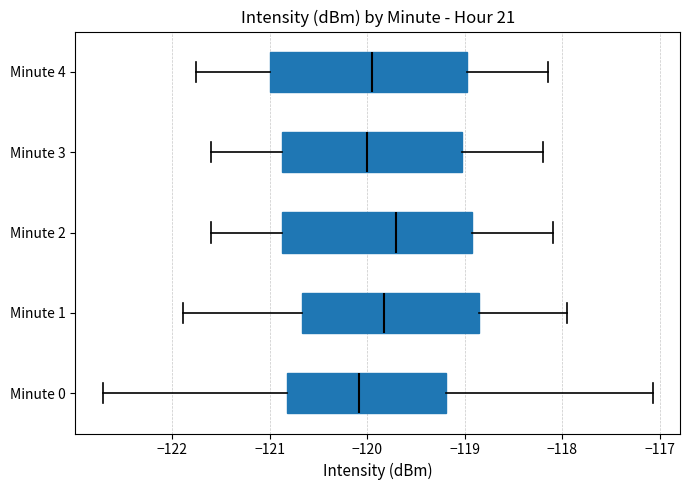

Reading bottom to top, read every box against the x-axis: the position of its median line, the range the box covers, and the ends of its whiskers. The values are not printed on the chart, so give them approximately, as read against the axis.

Minute 0: median -120.1, box -120.8 to -119.2, whiskers -122.7 to -117.1
Minute 1: median -119.8, box -120.7 to -118.9, whiskers -121.9 to -118.0
Minute 2: median -119.7, box -120.9 to -118.9, whiskers -121.6 to -118.1
Minute 3: median -120.0, box -120.9 to -119.0, whiskers -121.6 to -118.2
Minute 4: median -119.9, box -121.0 to -119.0, whiskers -121.7 to -118.1